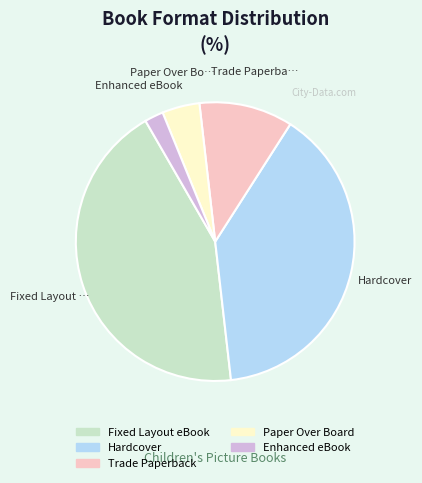

Rank the categories by value from lowest to highest.

Enhanced eBook, Paper Over Board, Trade Paperback, Hardcover, Fixed Layout eBook